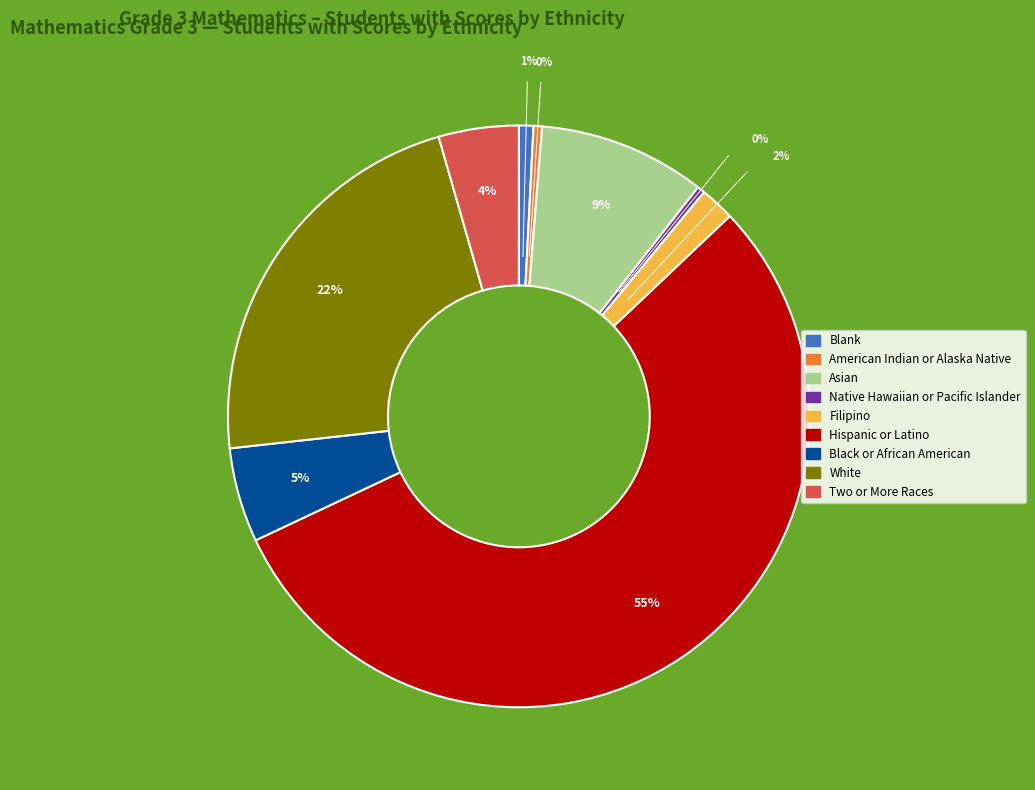

Approximately how many times larger is the value at Blank compared to Two or More Races?

0.2